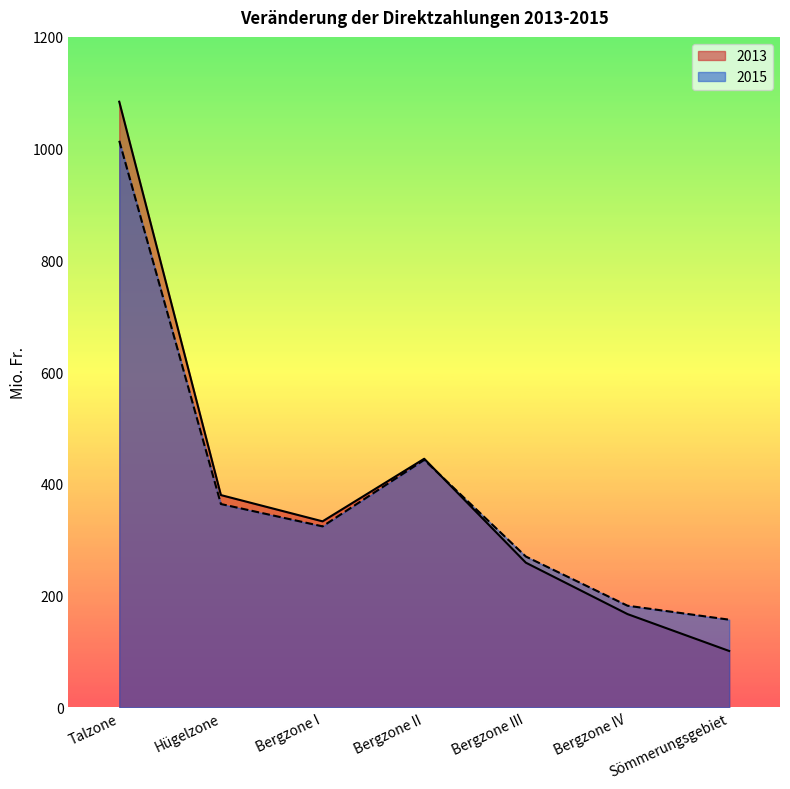

What is the label of the 2nd point from the right?

Bergzone IV